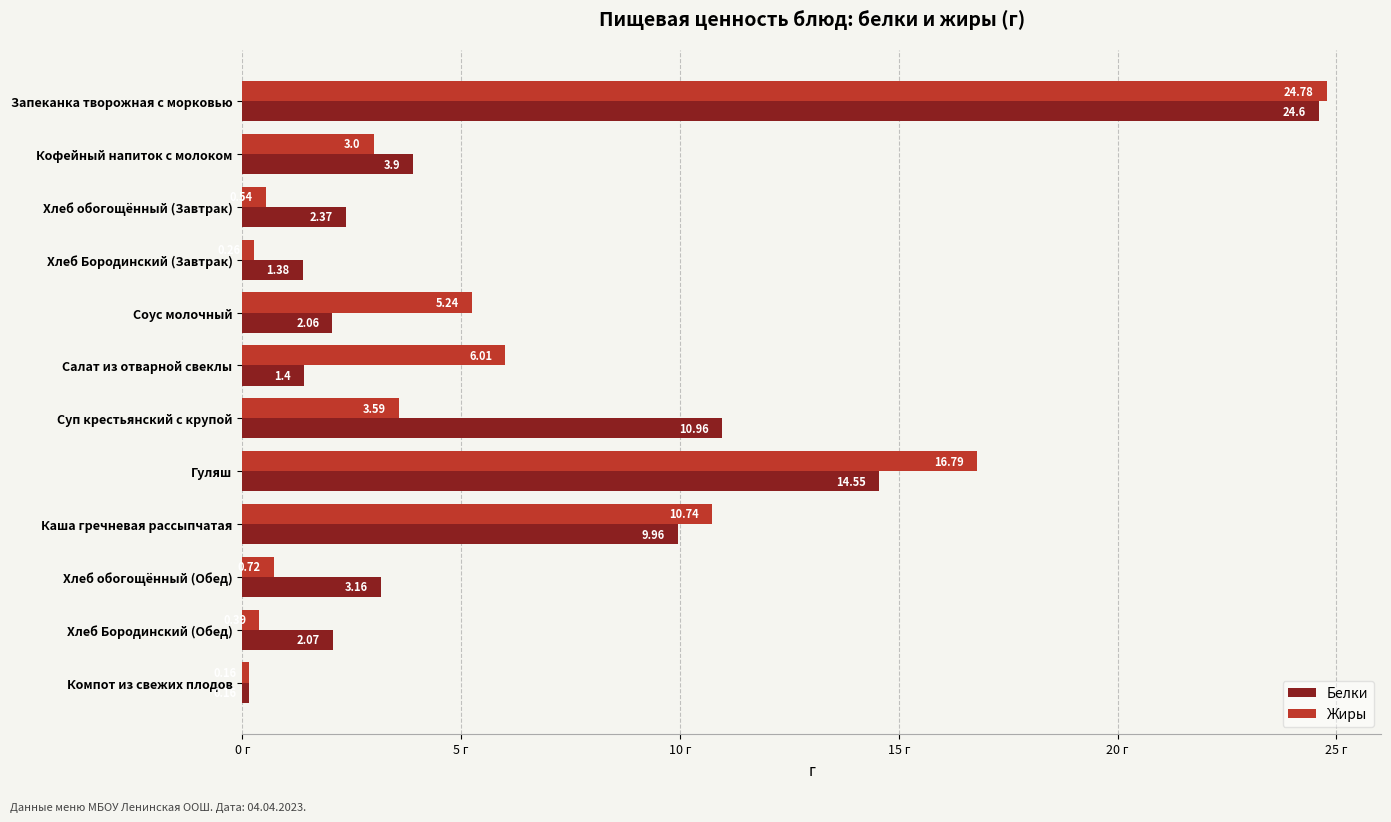

At which label does Белки reach its peak?

Запеканка творожная с морковью